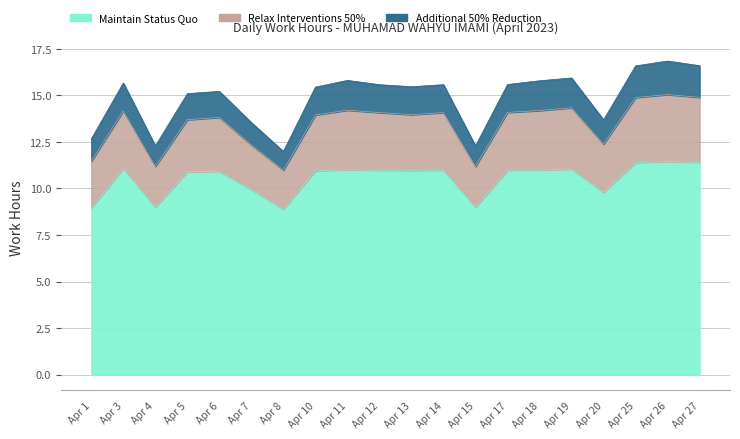

Which category has the highest value across all series?

26